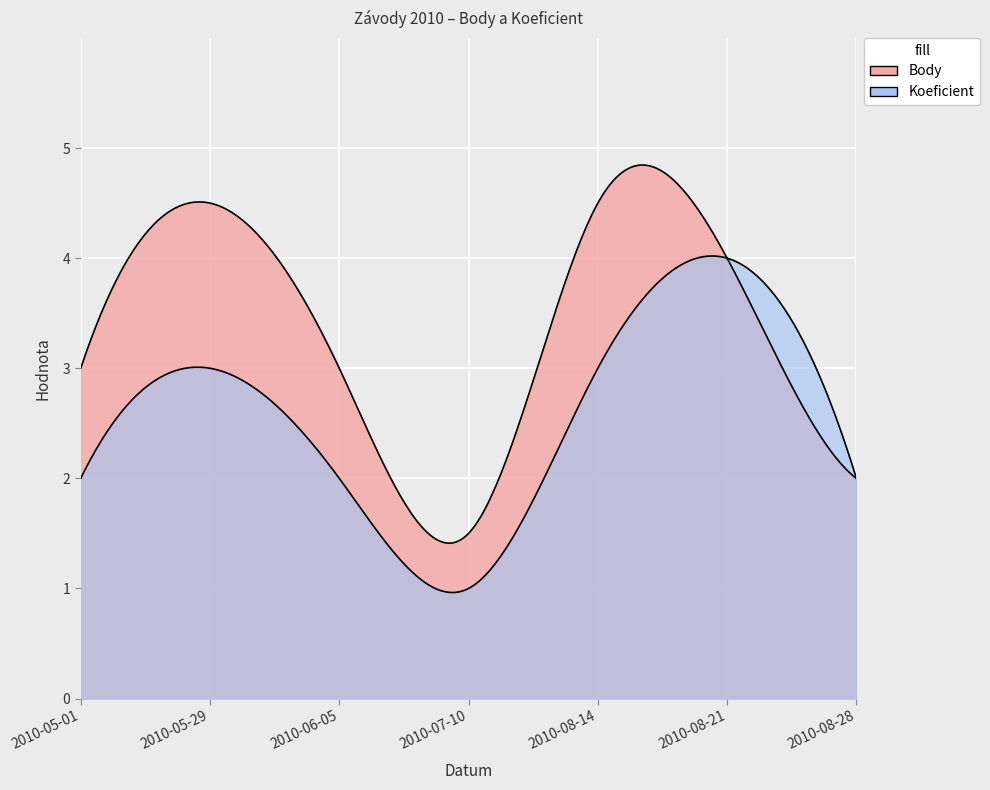

What is the maximum value for Koeficient?

4.0